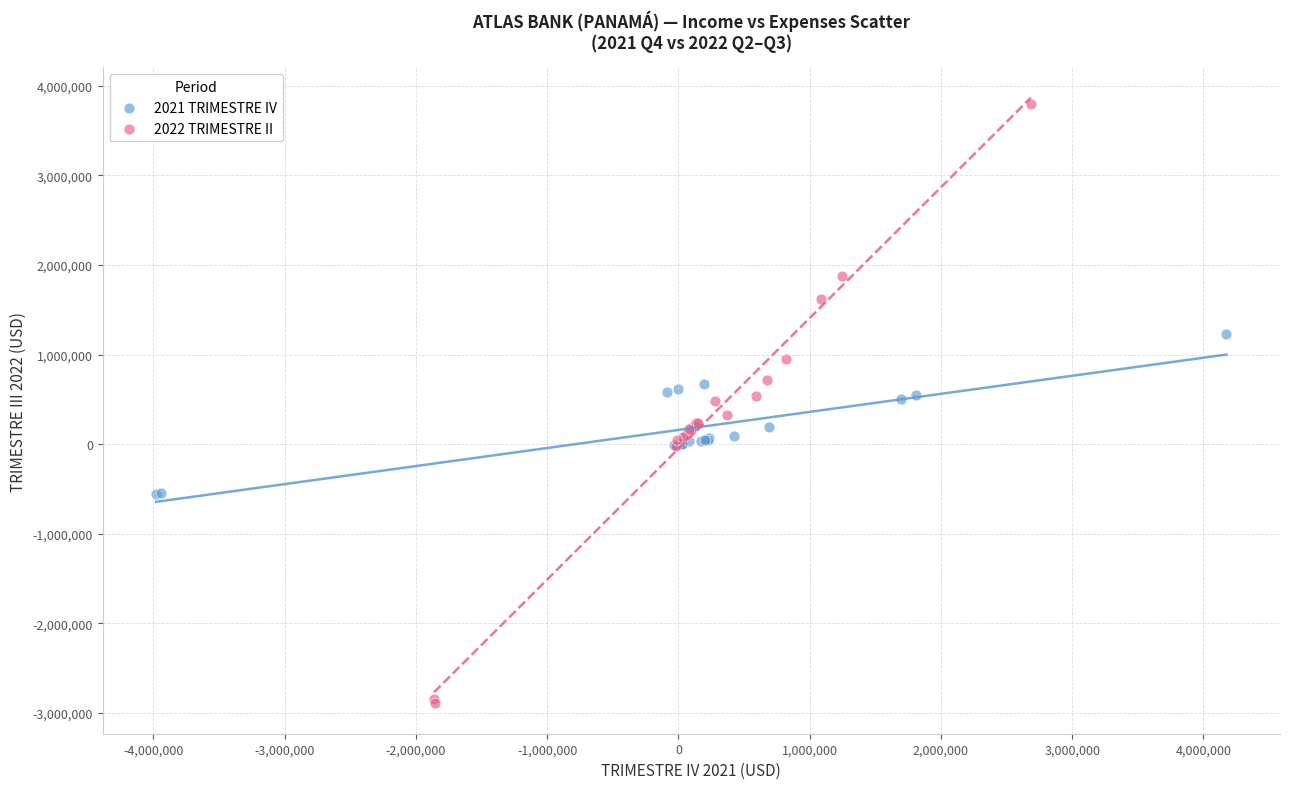

Which series has the largest Y range (max minus min)?

2022 TRIMESTRE II